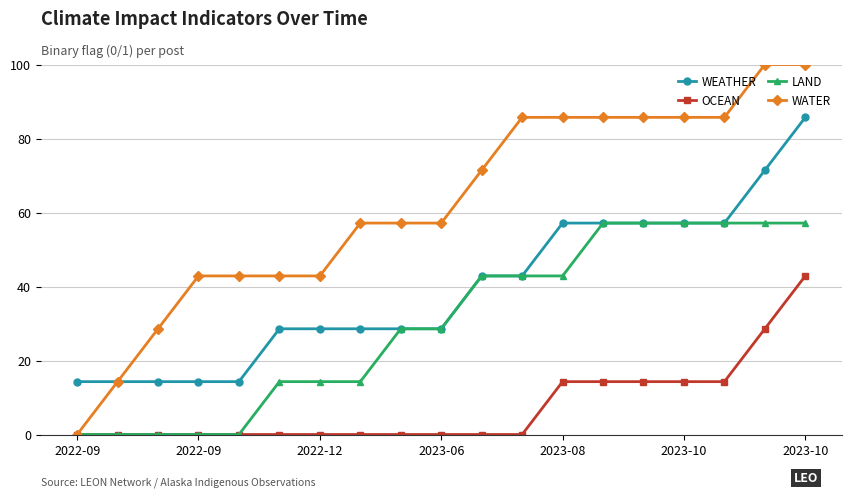

Which series has the widest spread of values?

WATER